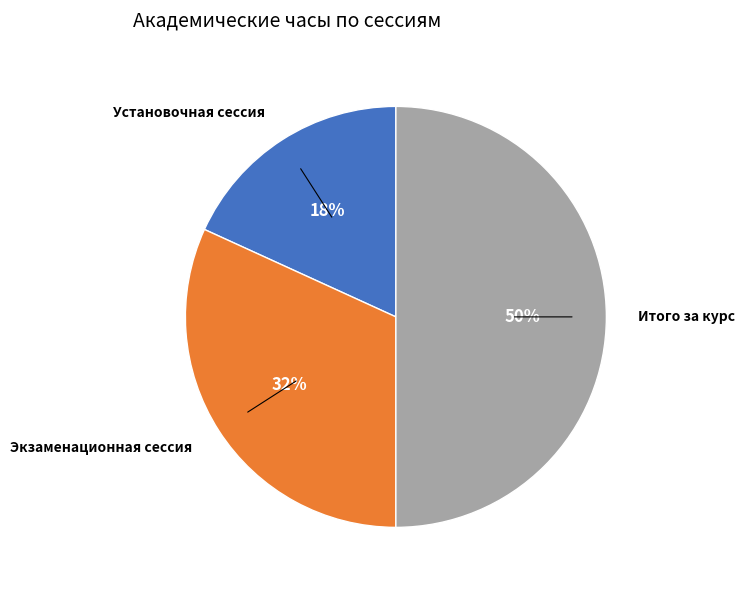

To the nearest percent, what is the average slice percentage?

33%